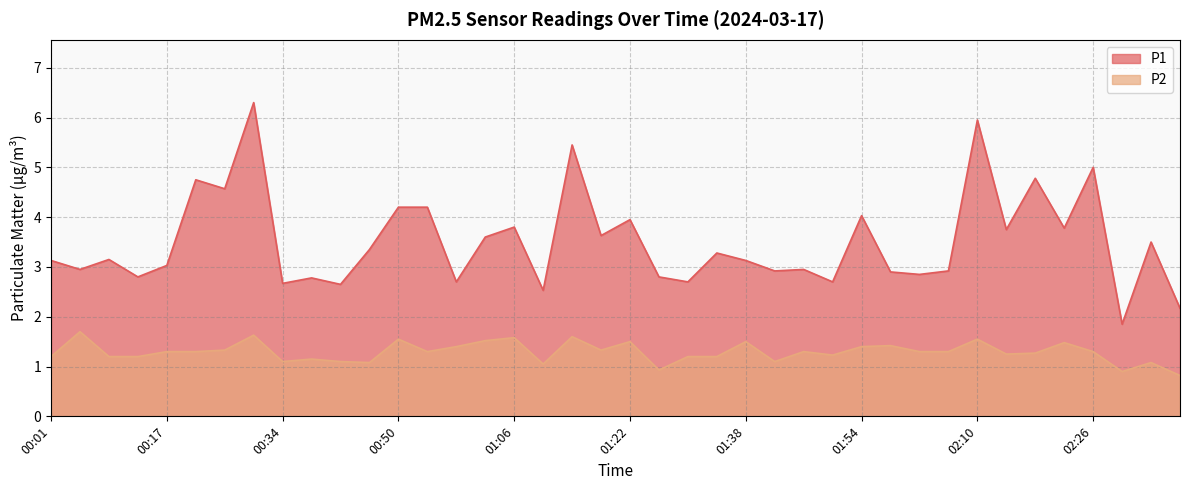

Rank the series at 02:38 from highest to lowest value.

P1, P2